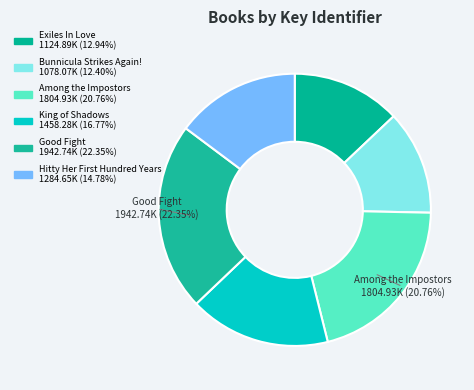

Is there any slice that represents more than half of the pie?

No